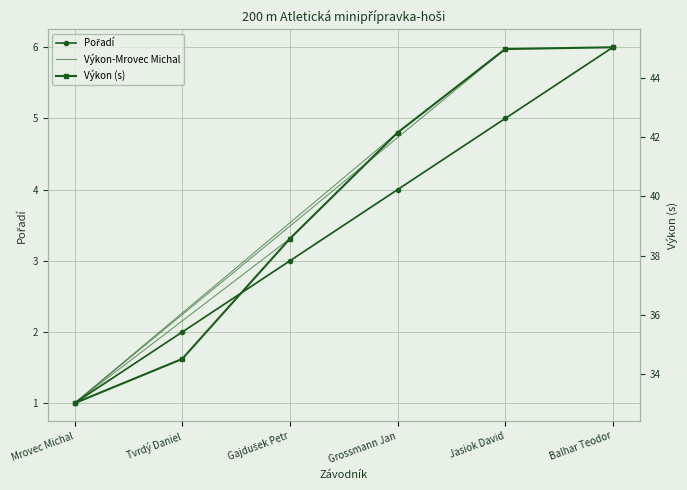

What position from the left is Jasiok David?

5